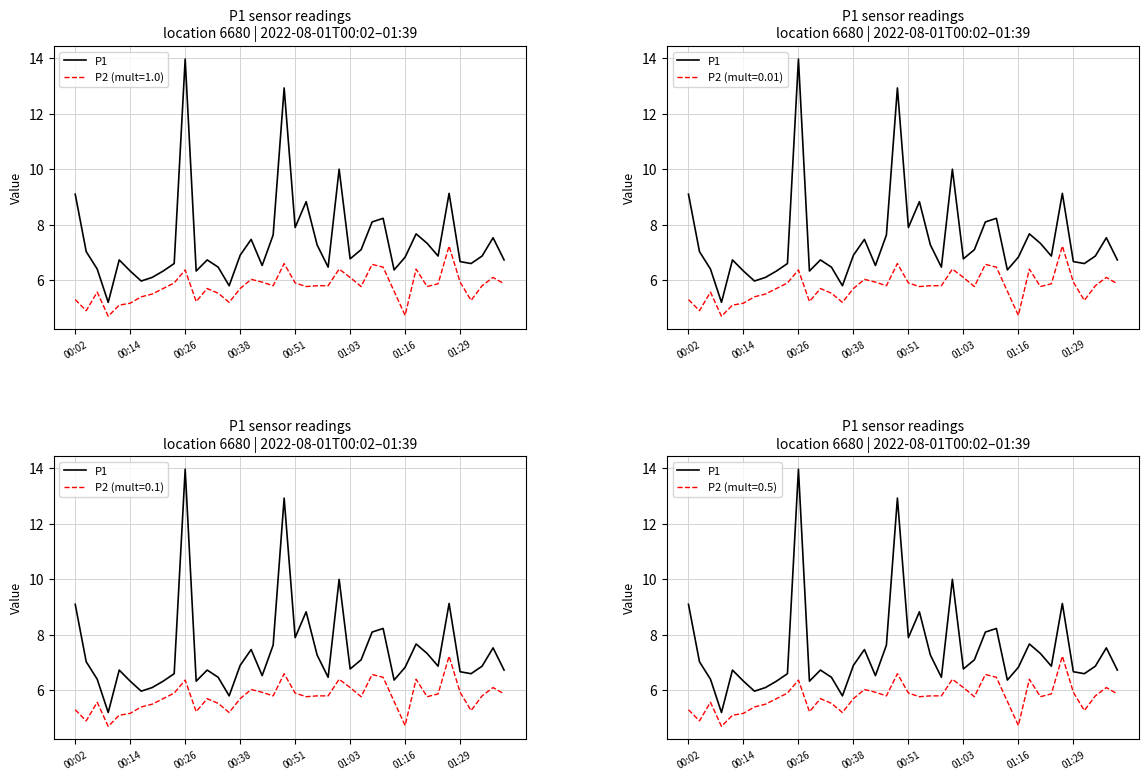

How many values are below 6?

3